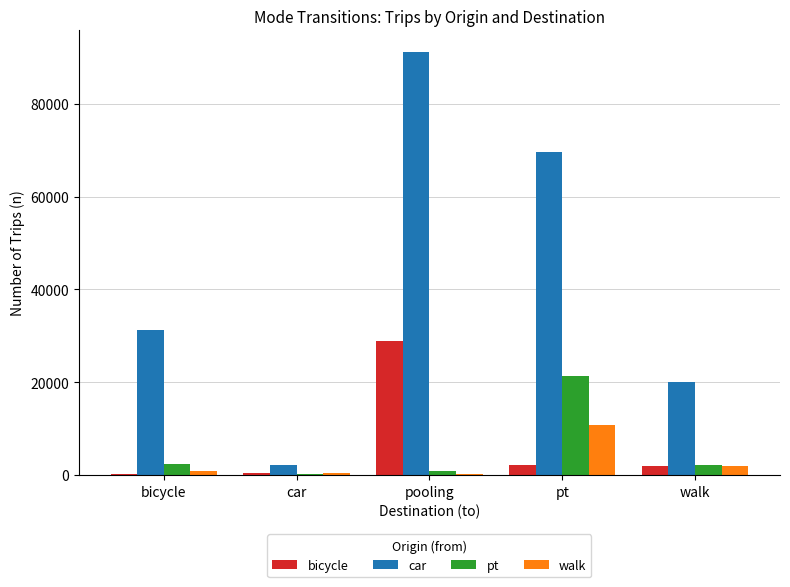

Between bicycle and pt, which series saw the biggest shift?

car